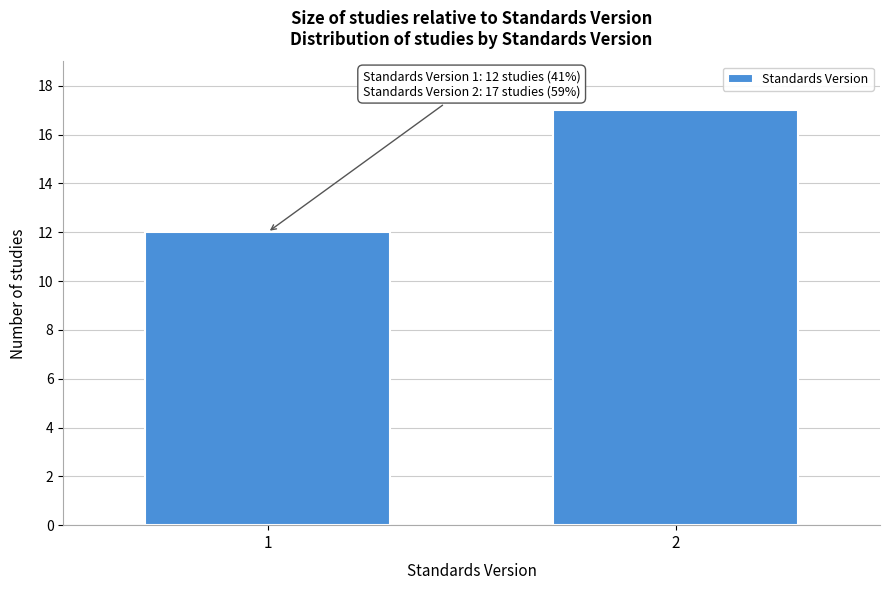

Reading left to right, list all the values displayed in this chart.

1=12	2=17